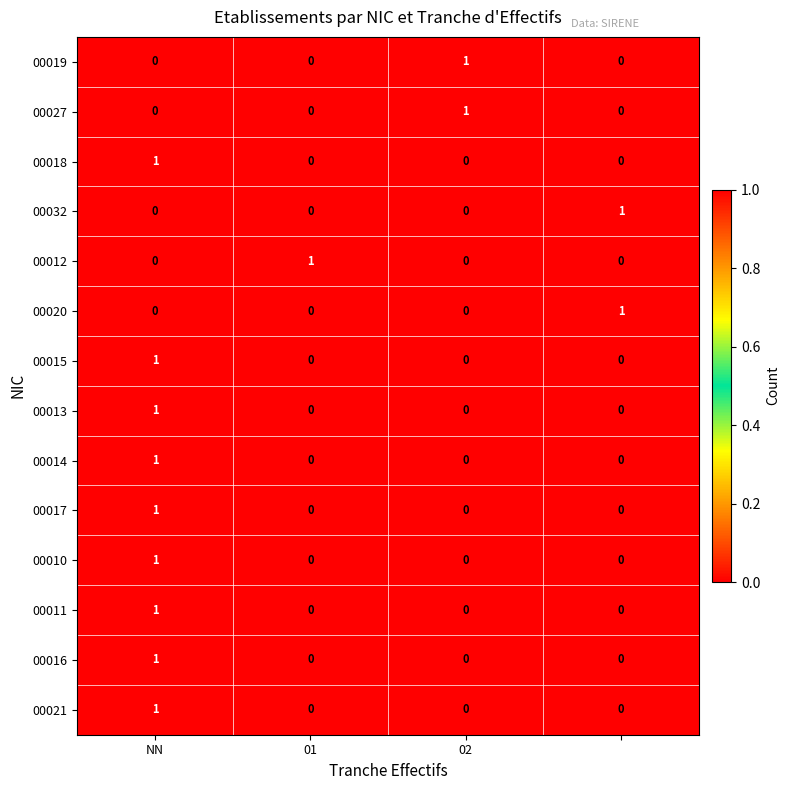

Count the 00016 values in the range 0 to 1.

4